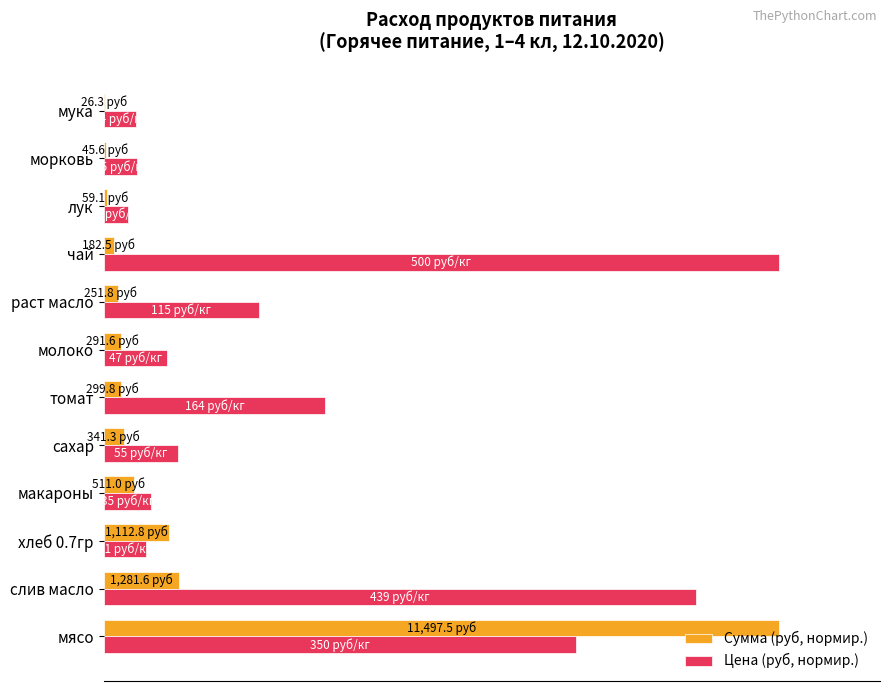

What are all the series names shown in the legend?

Сумма (руб, нормир.), Цена (руб, нормир.)